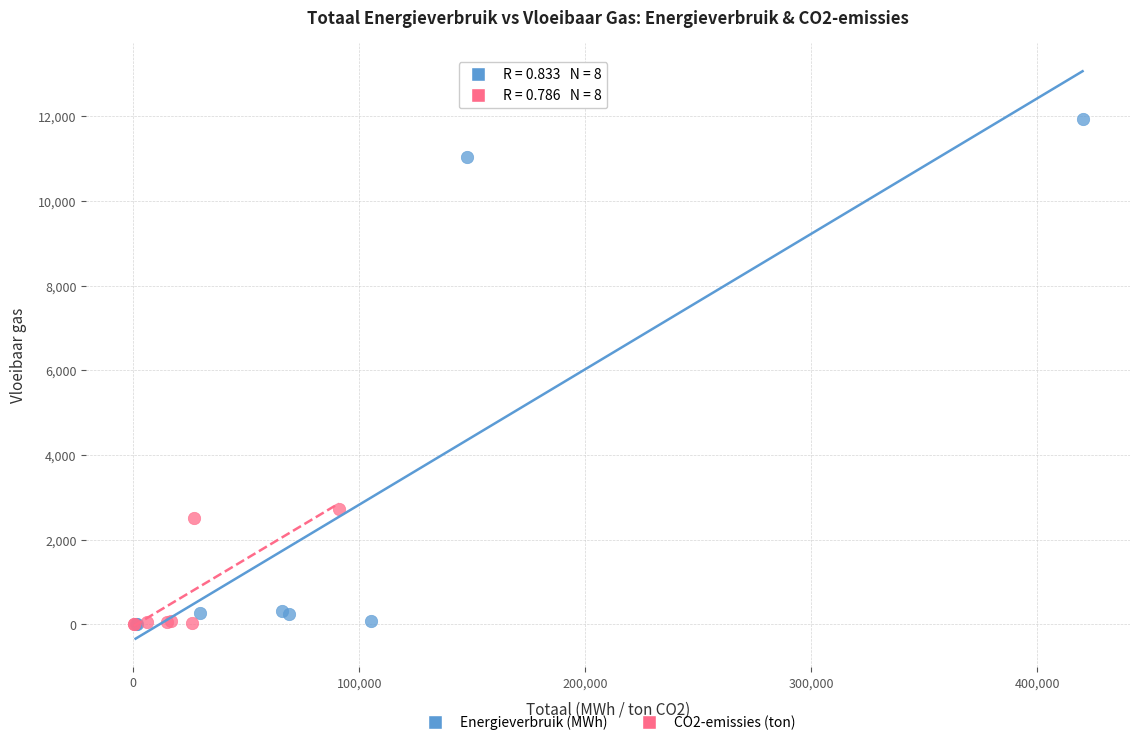

Which series has the widest spread of Y values?

Energieverbruik (MWh)